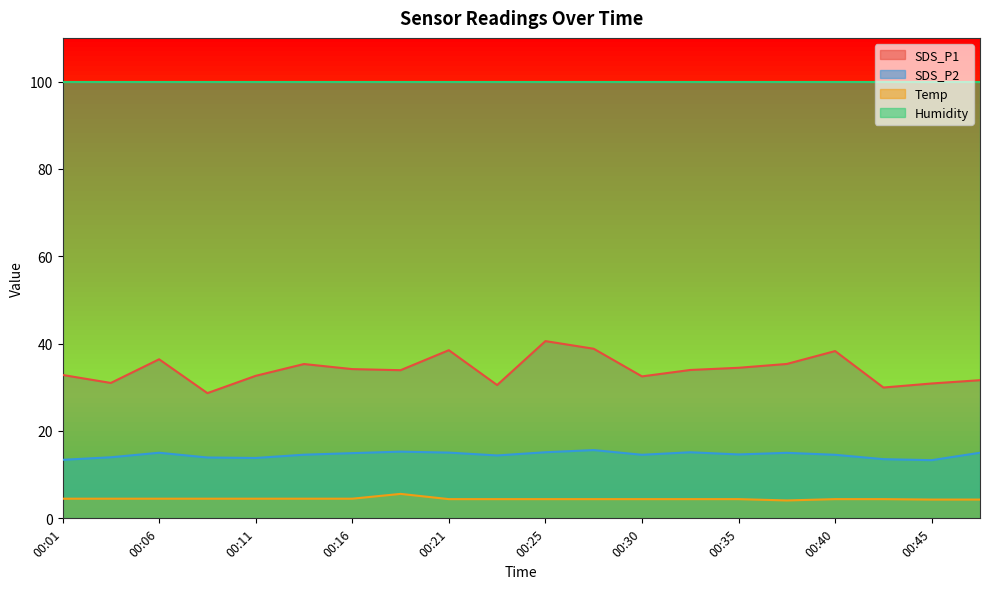

In Temp, how many points are higher than both neighbors (excluding endpoints)?

1